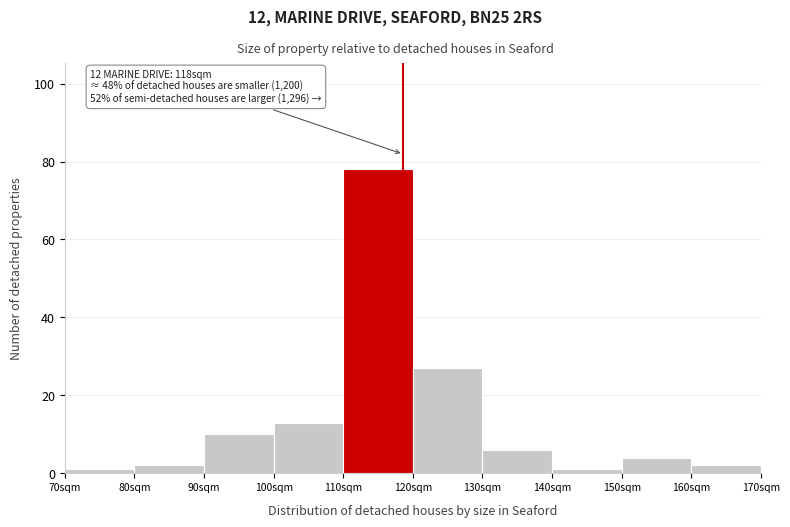

Over which range of the x-axis is the bar tallest?

110 to 120